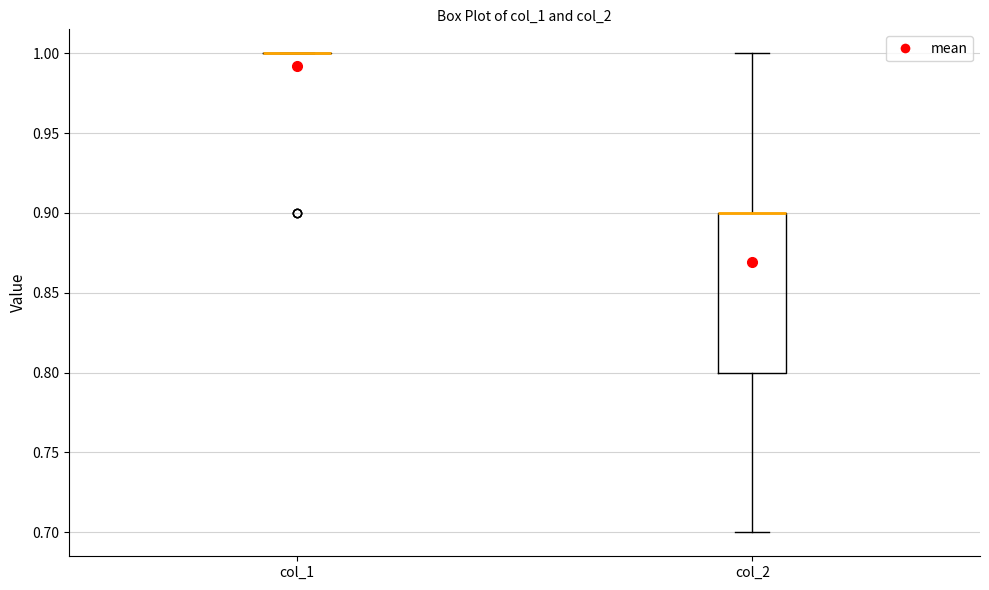

Which box is the tallest, from its lower edge to its upper edge?

col_2